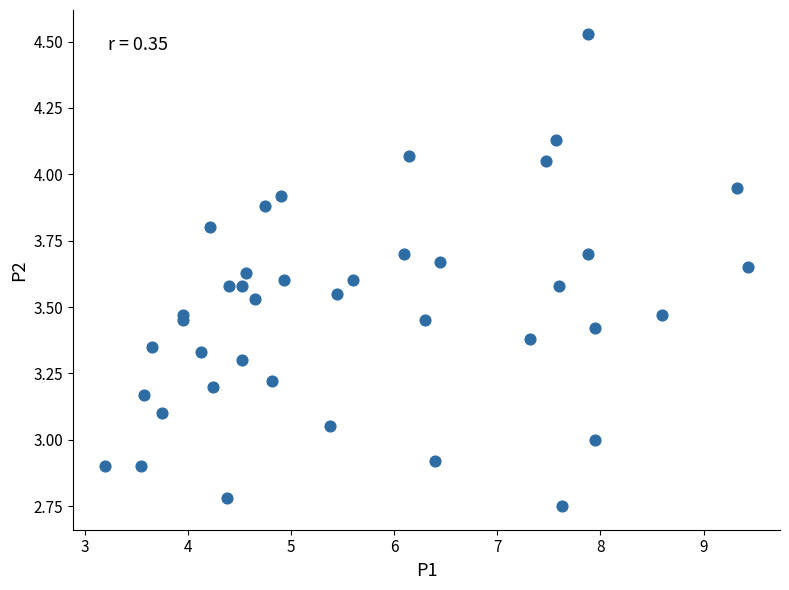

What is the range of X values (max minus min)?

6.2